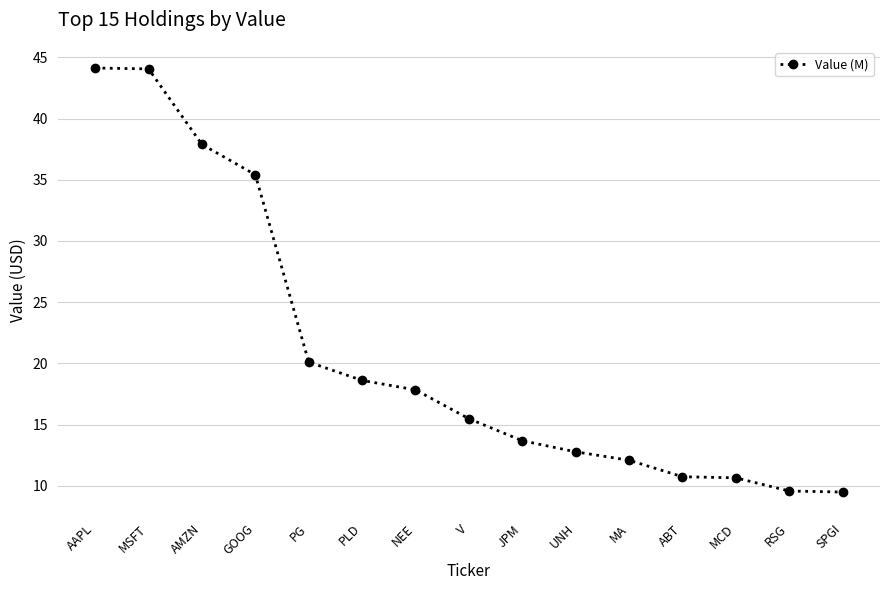

Which has a higher value, GOOG or V?

GOOG